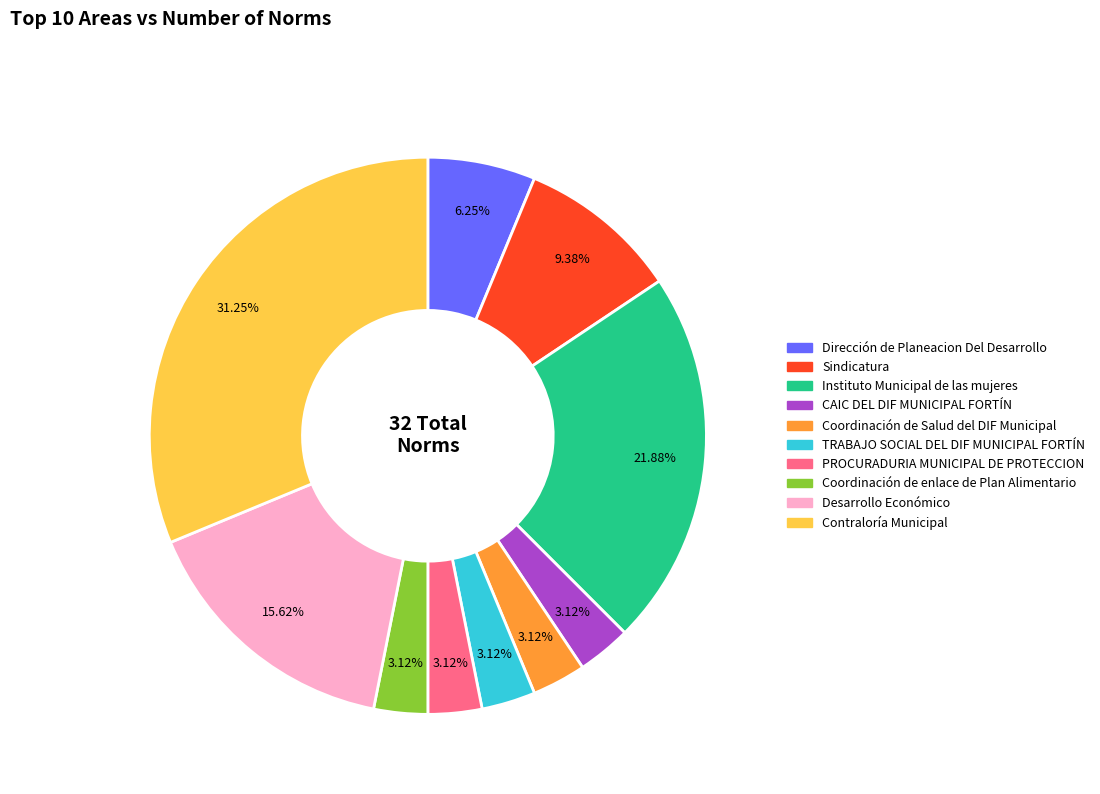

Between Dirección de Planeacion Del Desarrollo and Desarrollo Económico, which is larger?

Desarrollo Económico